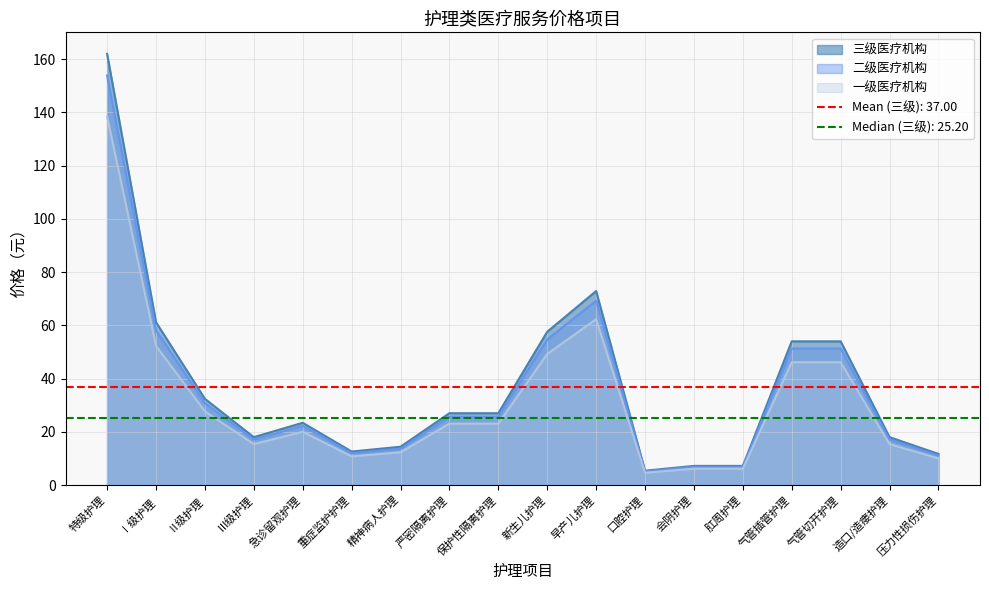

At which label is 三级医疗机构 closest to 83?

早产儿护理